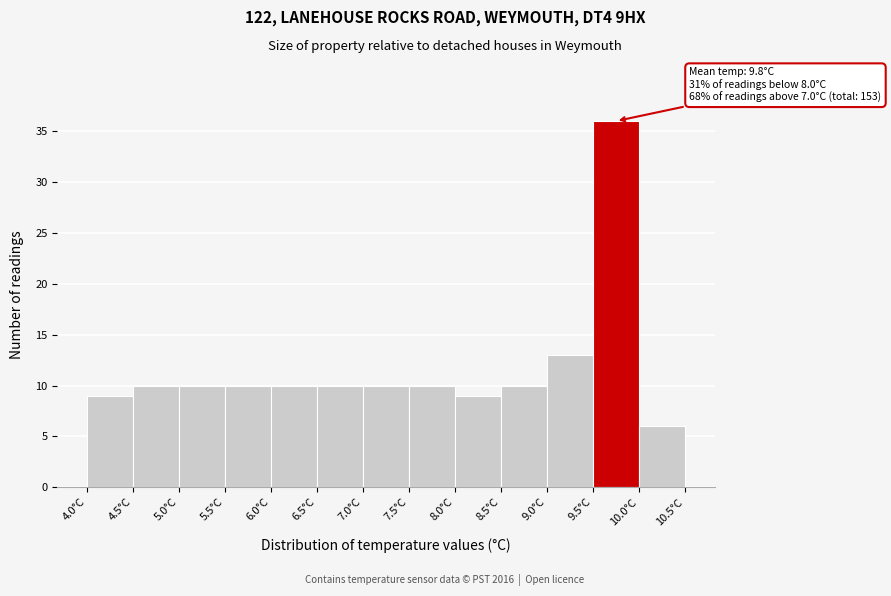

Over which range of the x-axis is the bar tallest?

9.5 to 10.0